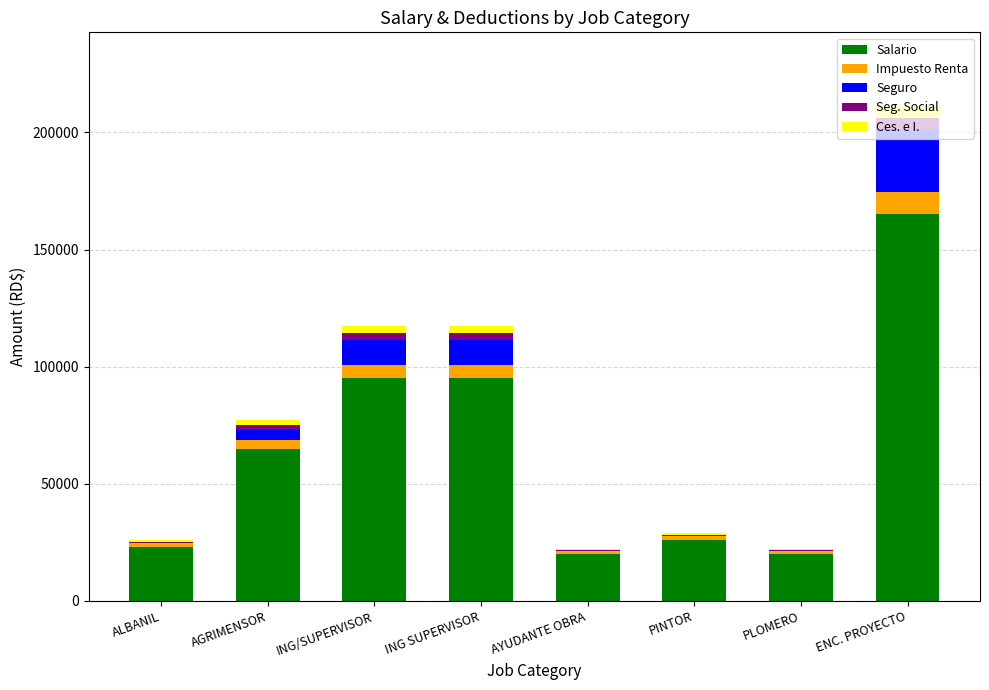

The Salario series shows 95000.0 at ING/SUPERVISOR. True or false?

True